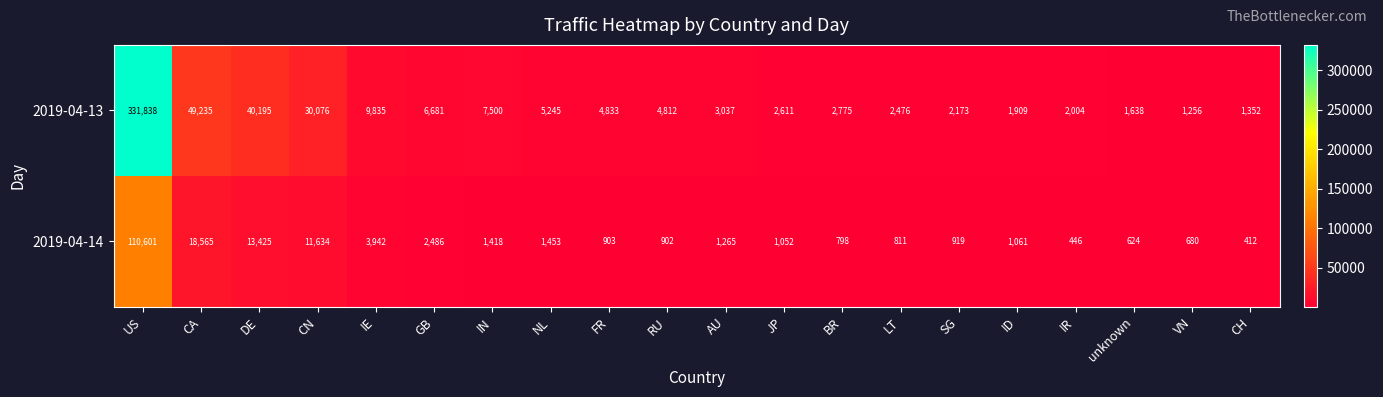

At which label does 2019-04-14 first exceed 1061?

US